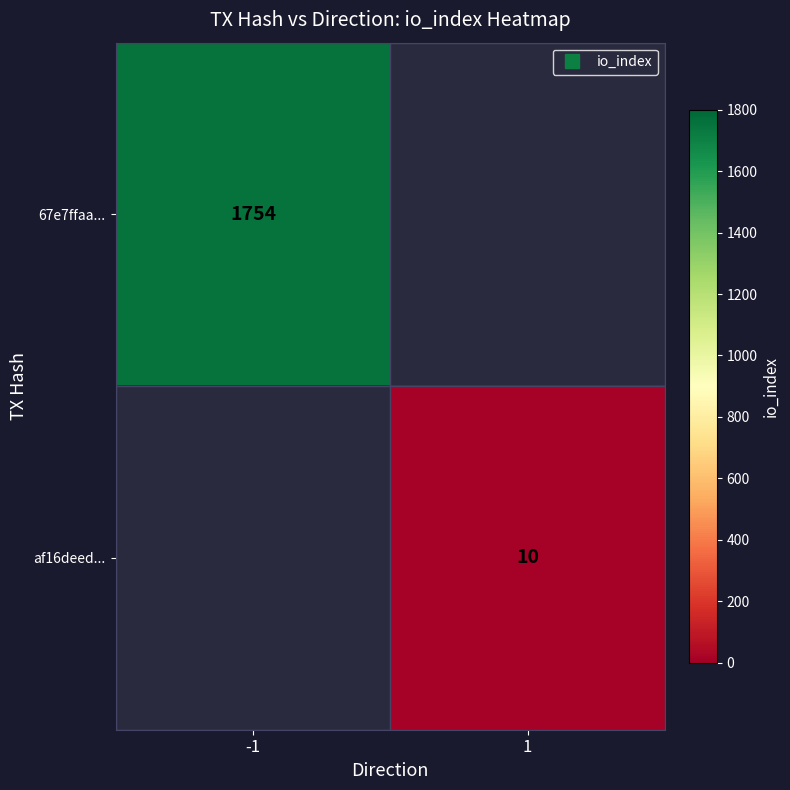

List the labels in order of af16deed... value, smallest first.

-1, 1